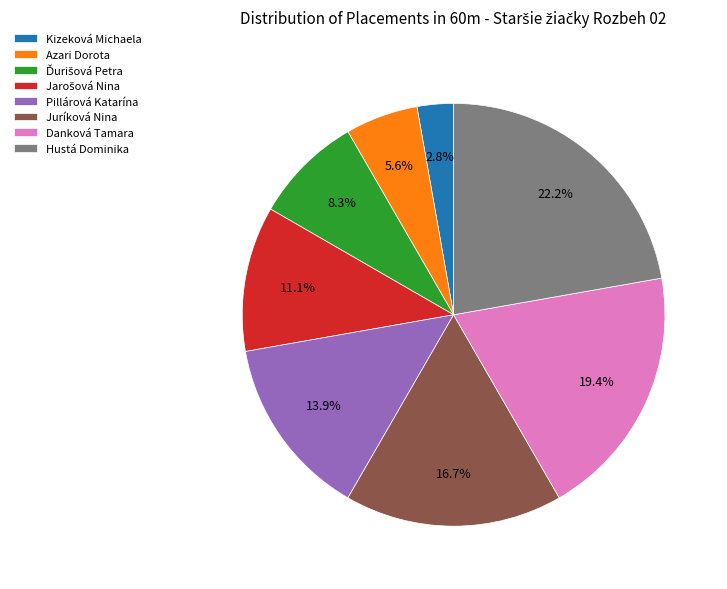

What portion of the pie excludes Danková Tamara?

80.6%